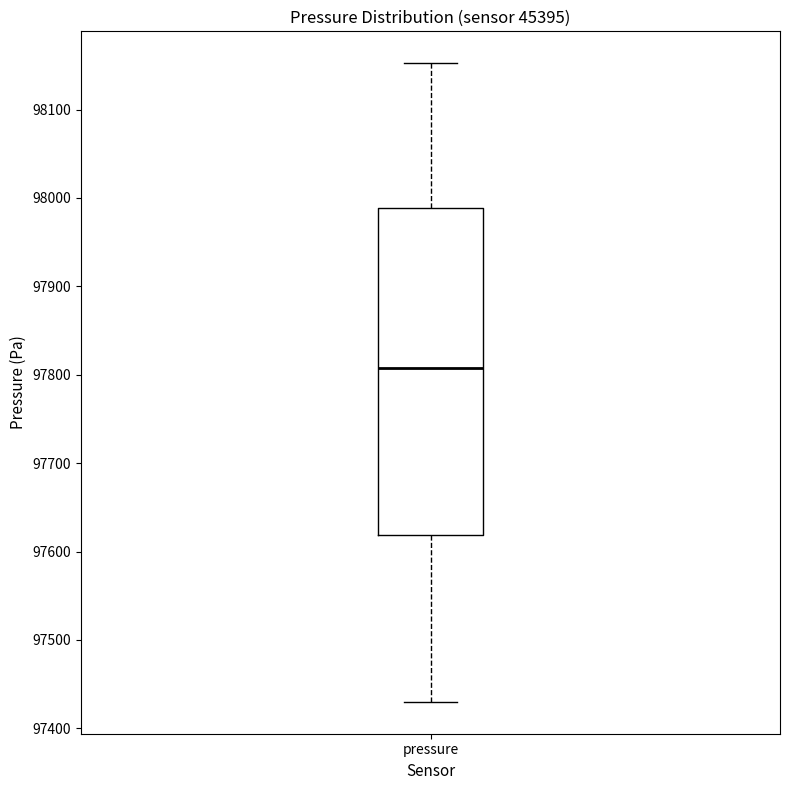

Transcribe this box plot: give where the median line is, the range the box spans, and where the two whiskers end, as read against the y-axis. The values are not printed on the chart, so give them approximately, as read against the axis.

median 97810, box 97620 to 97990, whiskers 97430 to 98150